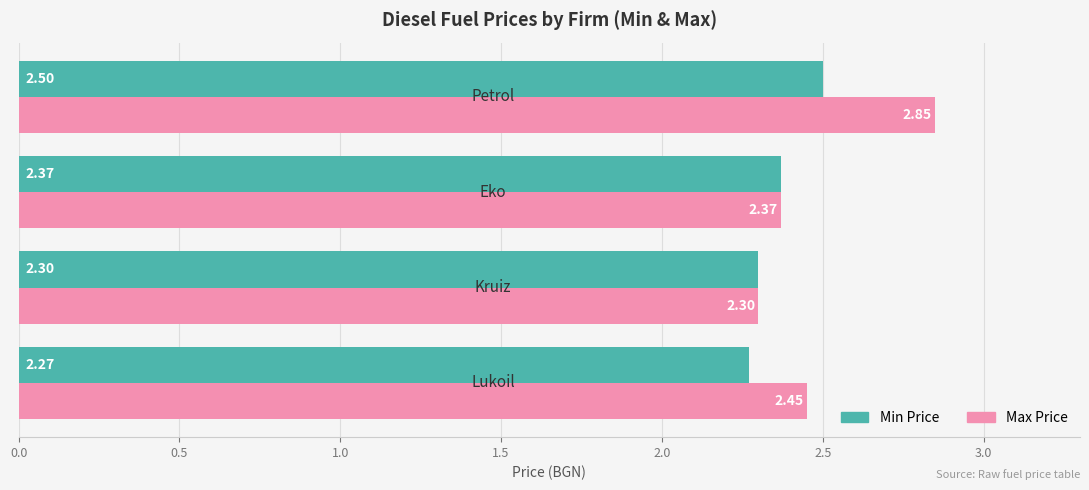

Rank the series by their average value, from highest to lowest.

Max Price, Min Price